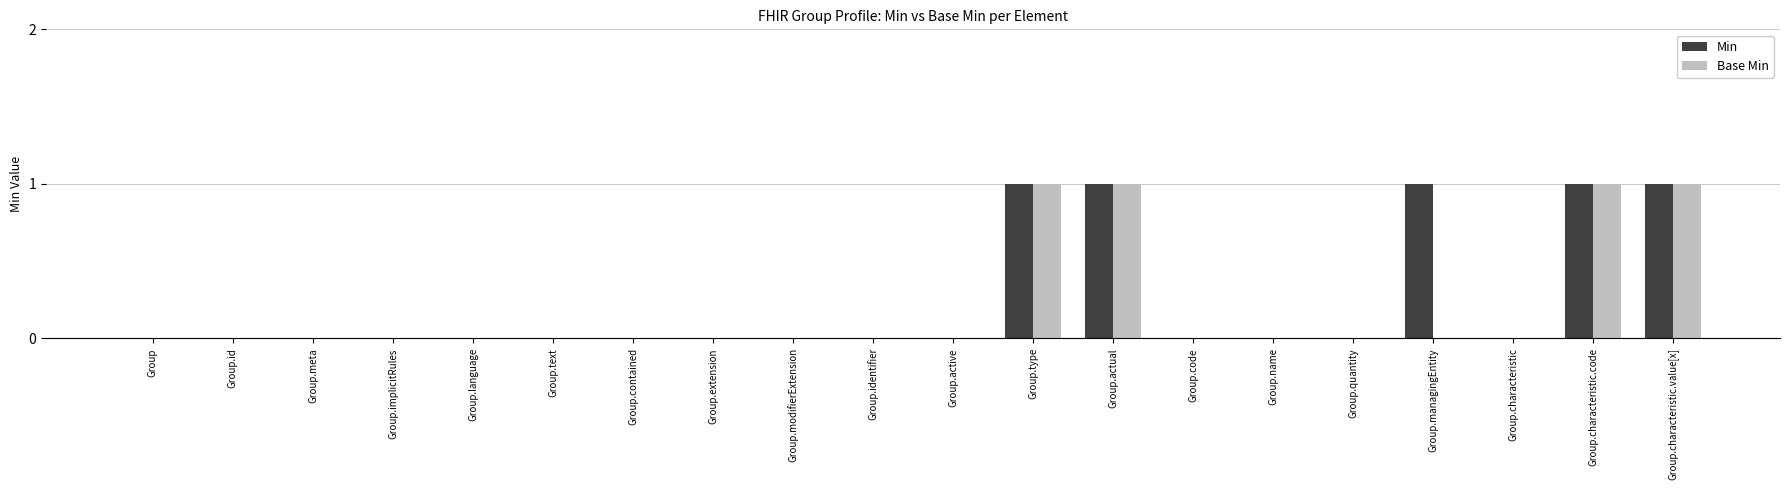

The value of Base Min at Group.characteristic is 0. True or false?

True